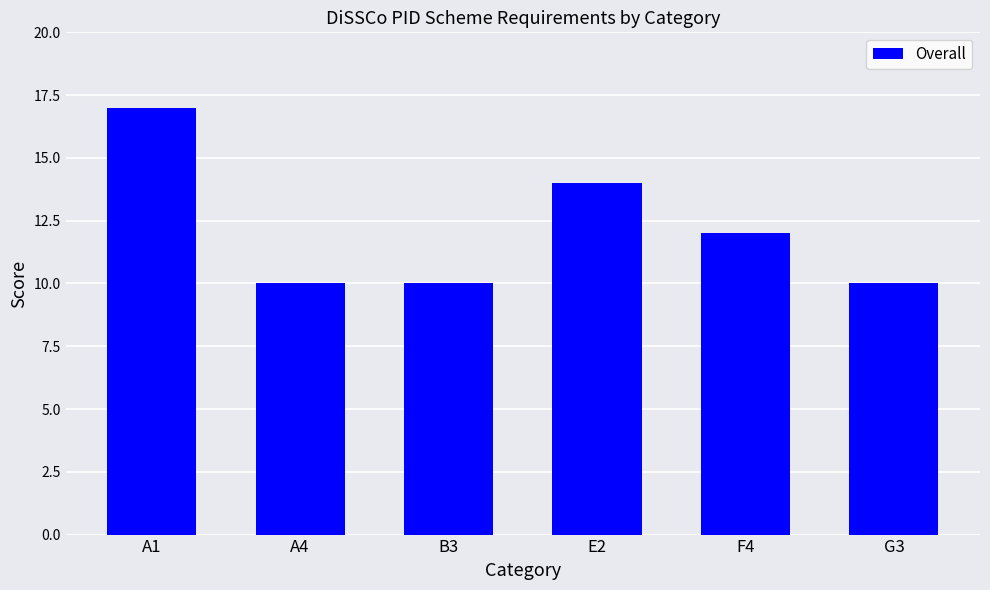

True or false: the data shows 10 at A4.

True